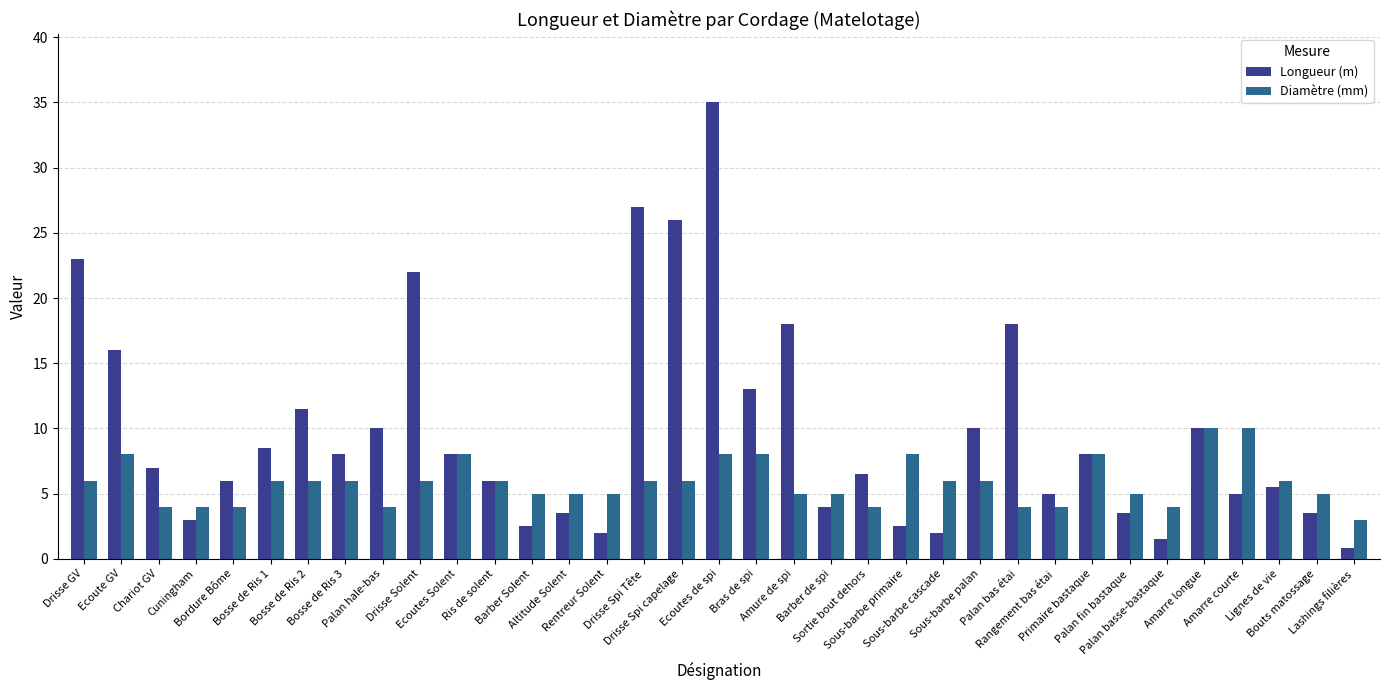

What is the label of the 13th bar from the right?

Sous-barbe primaire